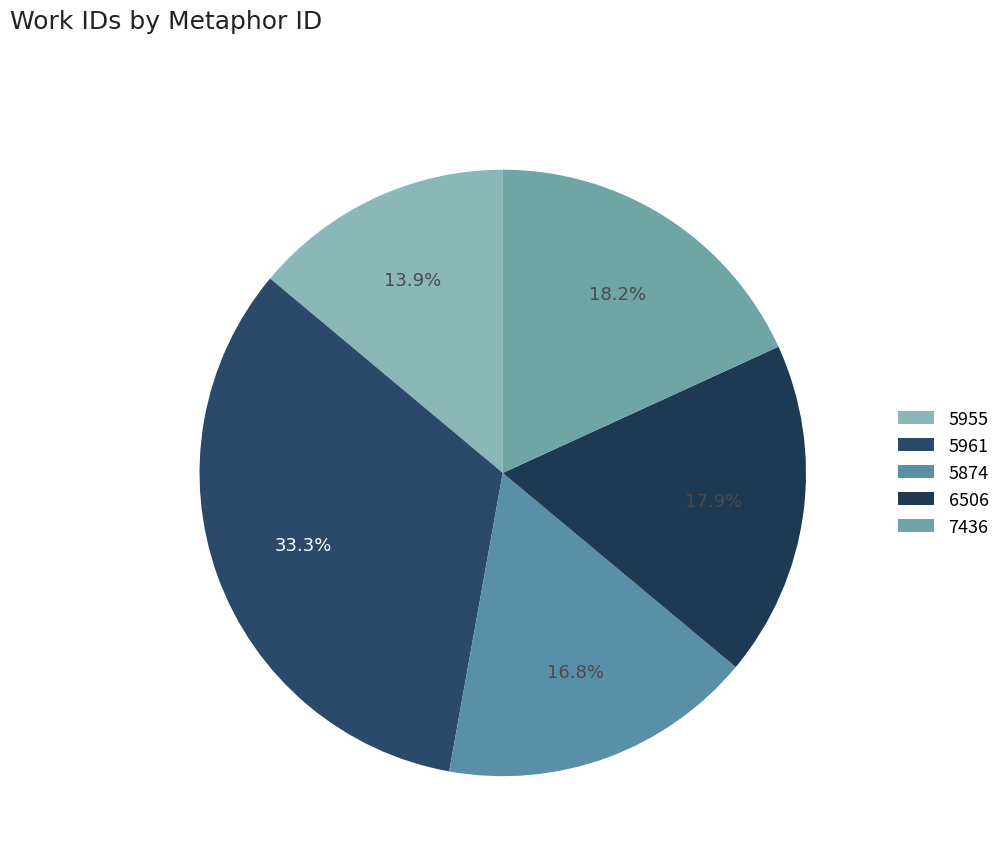

To the nearest percent, what is the difference between the largest and smallest slice percentages?

19%